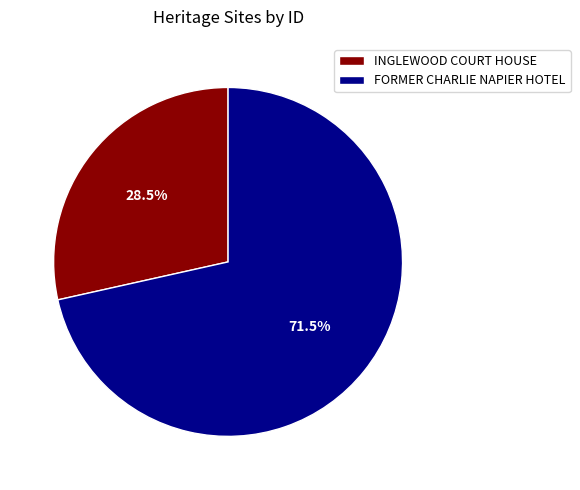

Is the sum of INGLEWOOD COURT HOUSE and FORMER CHARLIE NAPIER HOTEL greater than half?

Yes